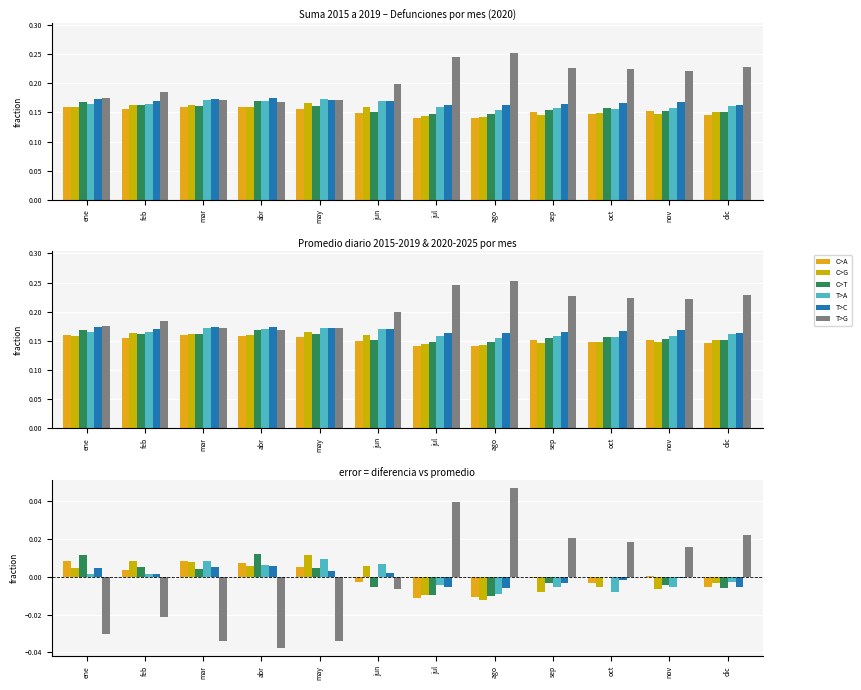

At which label does C>G reach its minimum?

ago